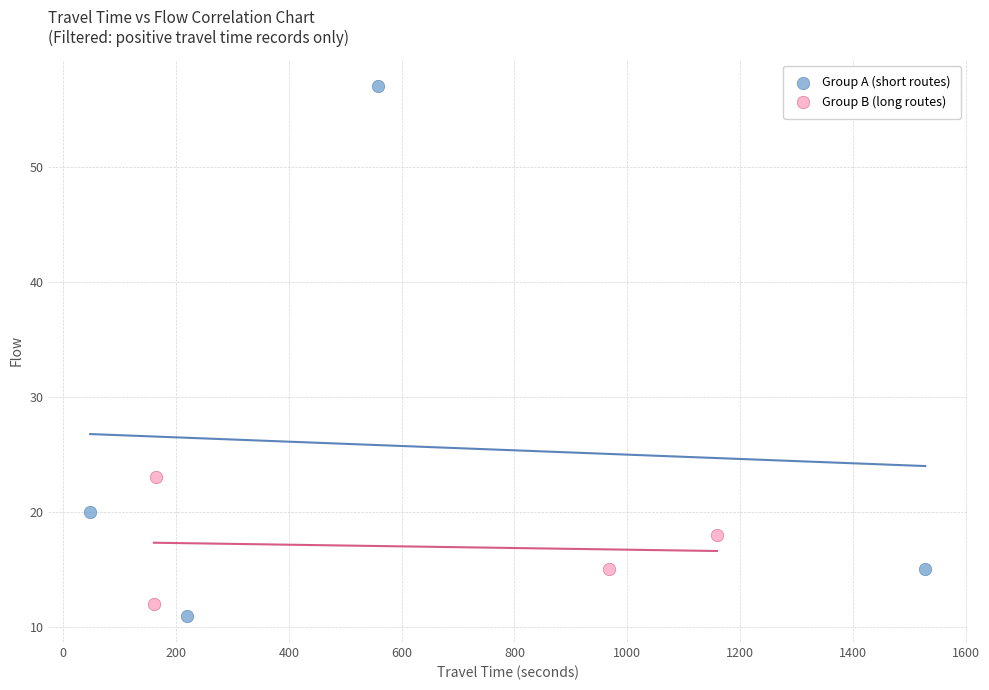

Which series has the largest Y range (max minus min)?

Group A (short routes)